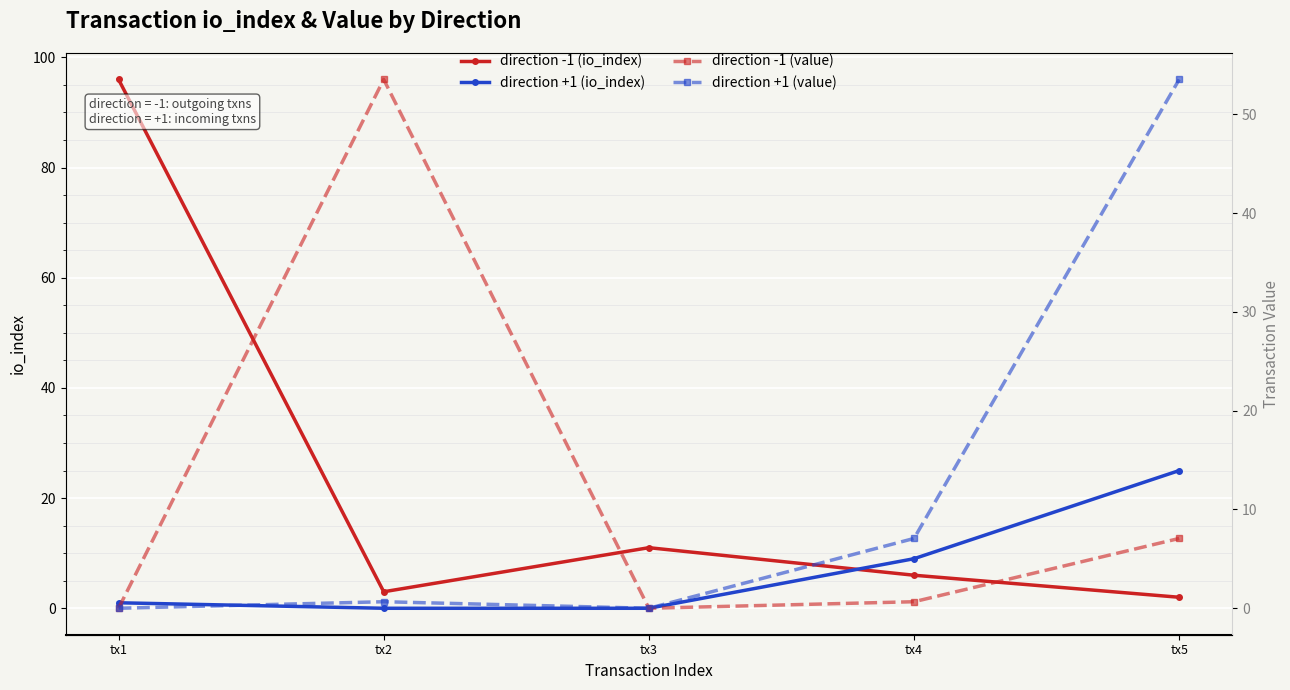

At how many categories does at least one series exceed 87?

1